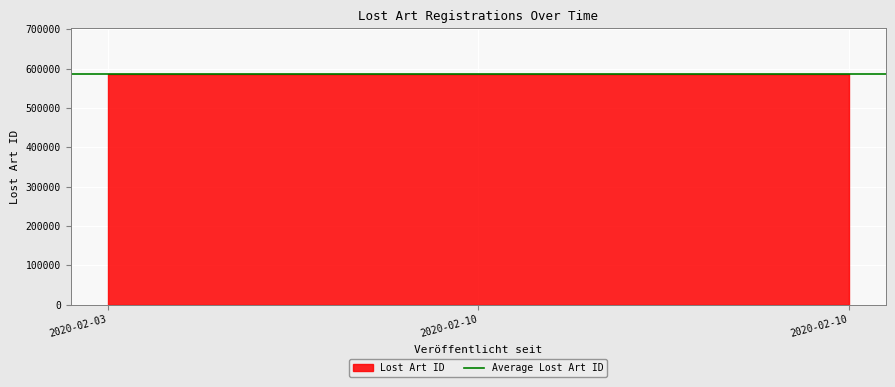

What is the value of the 3rd point from the left?

585652